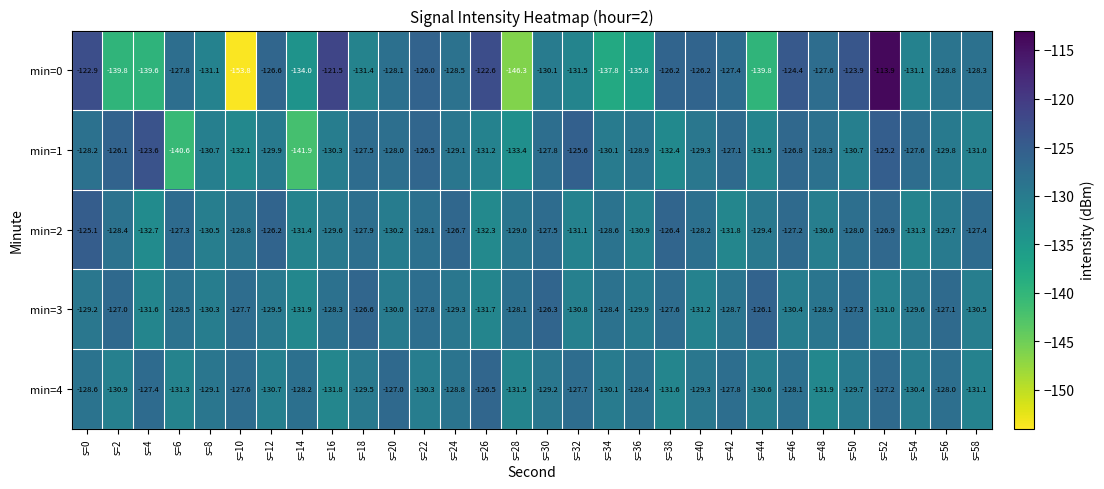

How many series are shown in this chart?

5